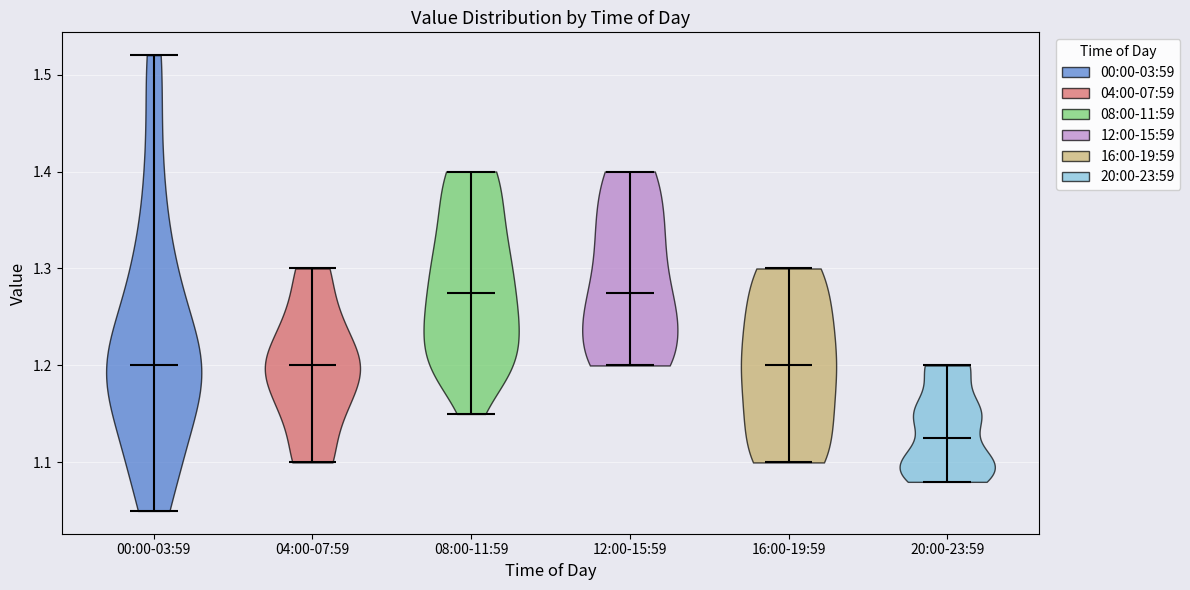

Reading left to right, read every violin against the y-axis: where its median line is, and the lowest and highest points it reaches. The values are not printed on the chart, so give them approximately, as read against the axis.

00:00-03:59: median line 1.20, lowest point 1.05, highest point 1.52
04:00-07:59: median line 1.20, lowest point 1.10, highest point 1.30
08:00-11:59: median line 1.28, lowest point 1.15, highest point 1.40
12:00-15:59: median line 1.28, lowest point 1.20, highest point 1.40
16:00-19:59: median line 1.20, lowest point 1.10, highest point 1.30
20:00-23:59: median line 1.13, lowest point 1.08, highest point 1.20